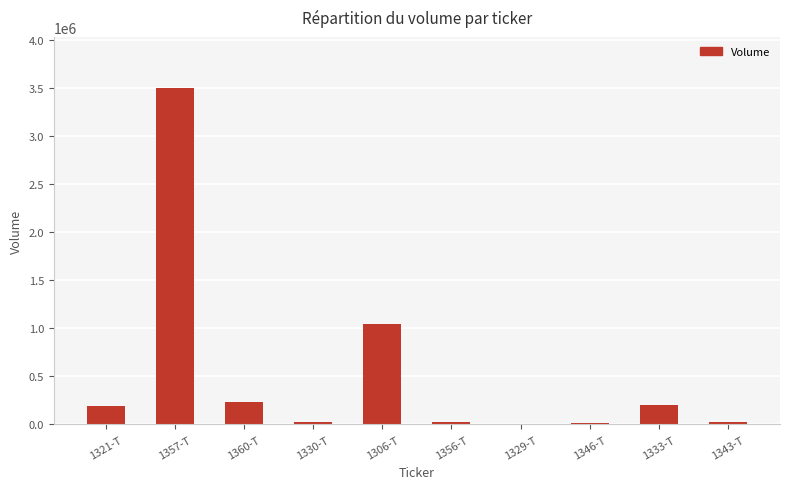

What is the change in value from 1321-T to 1360-T?

+41096